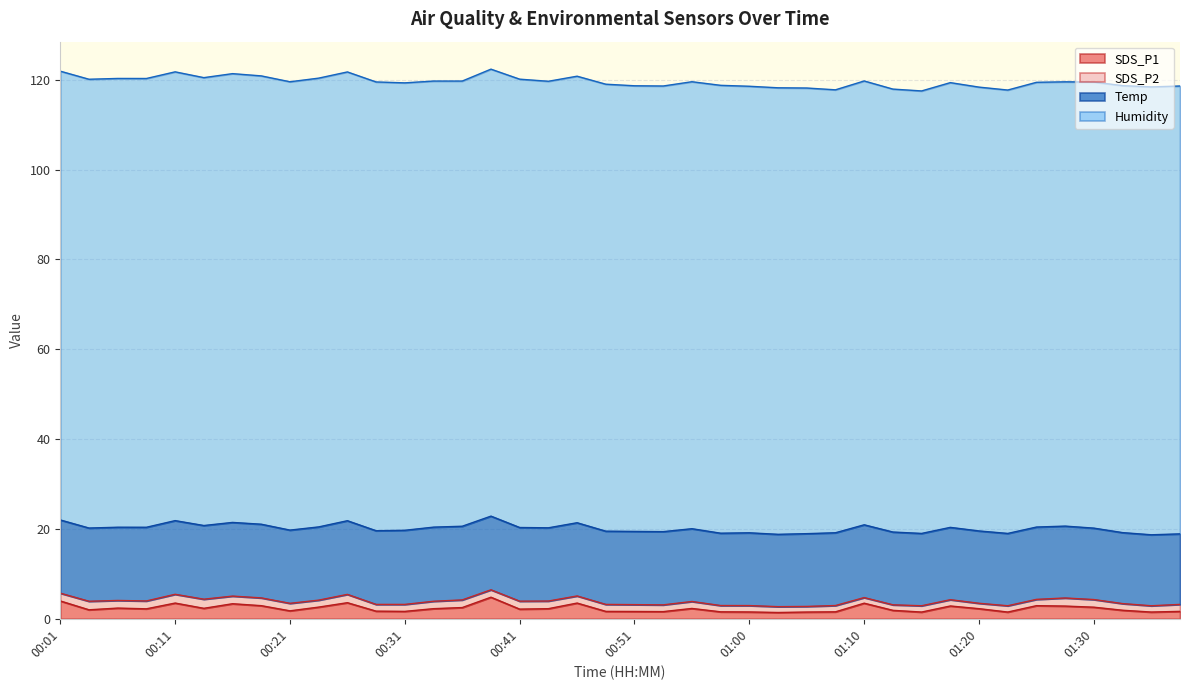

What is the value of the SDS_P1 point at the 7th from the left?

3.4